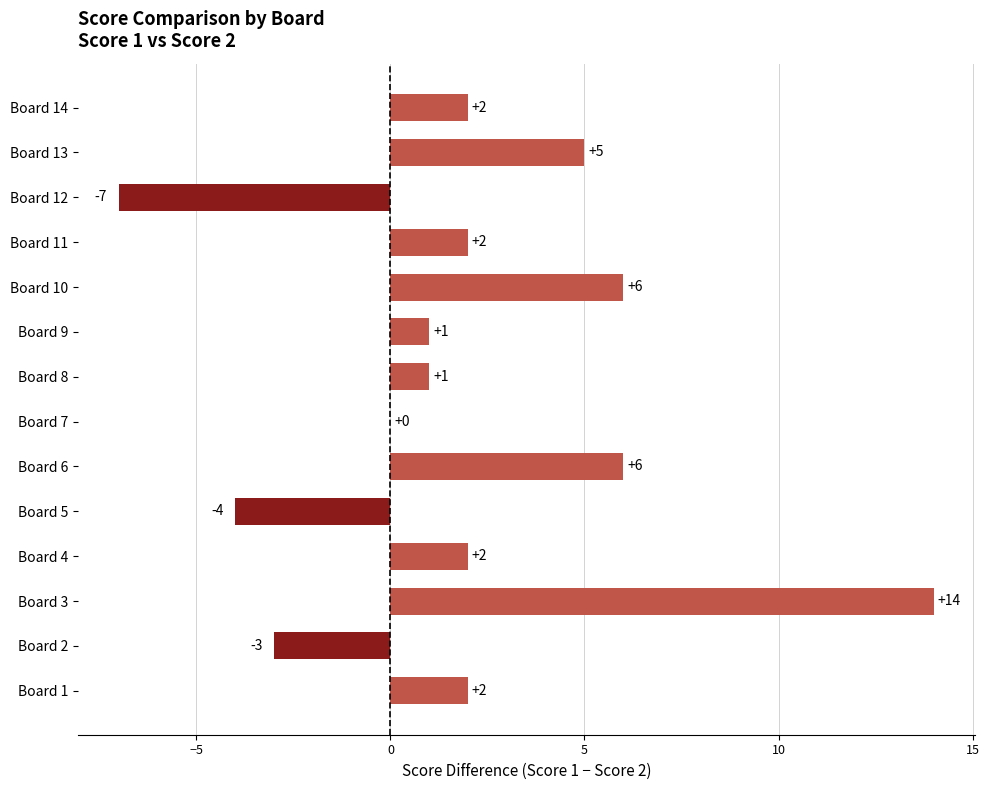

What is the sum of all values?

27